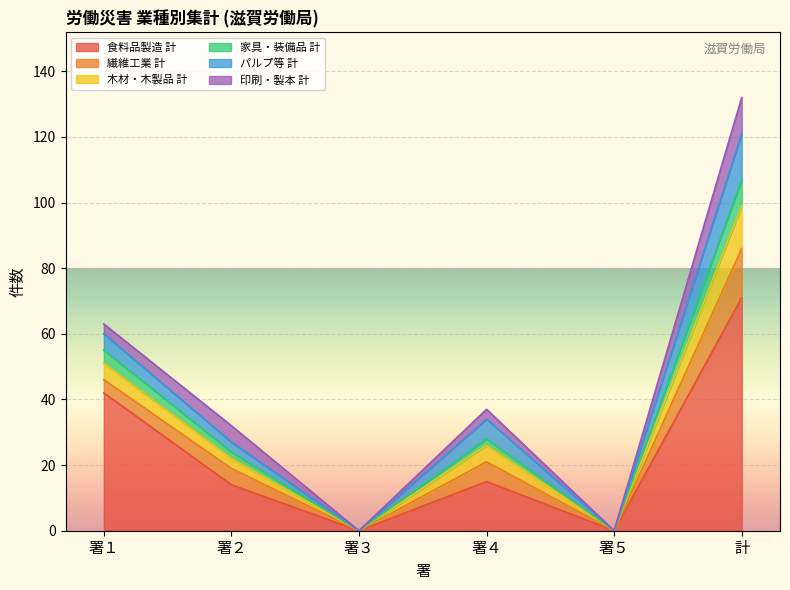

At which category is the sum across all series the highest?

計